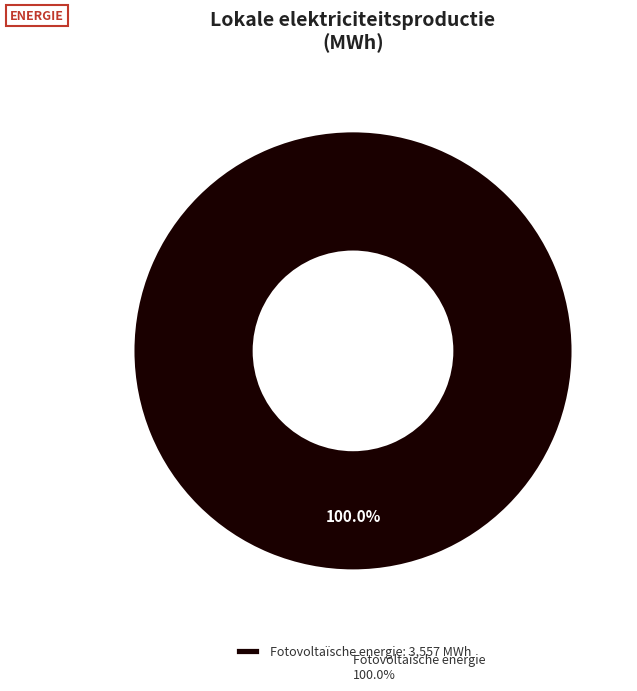

Is the sum of Geothermische energie and Windkracht greater than half?

No